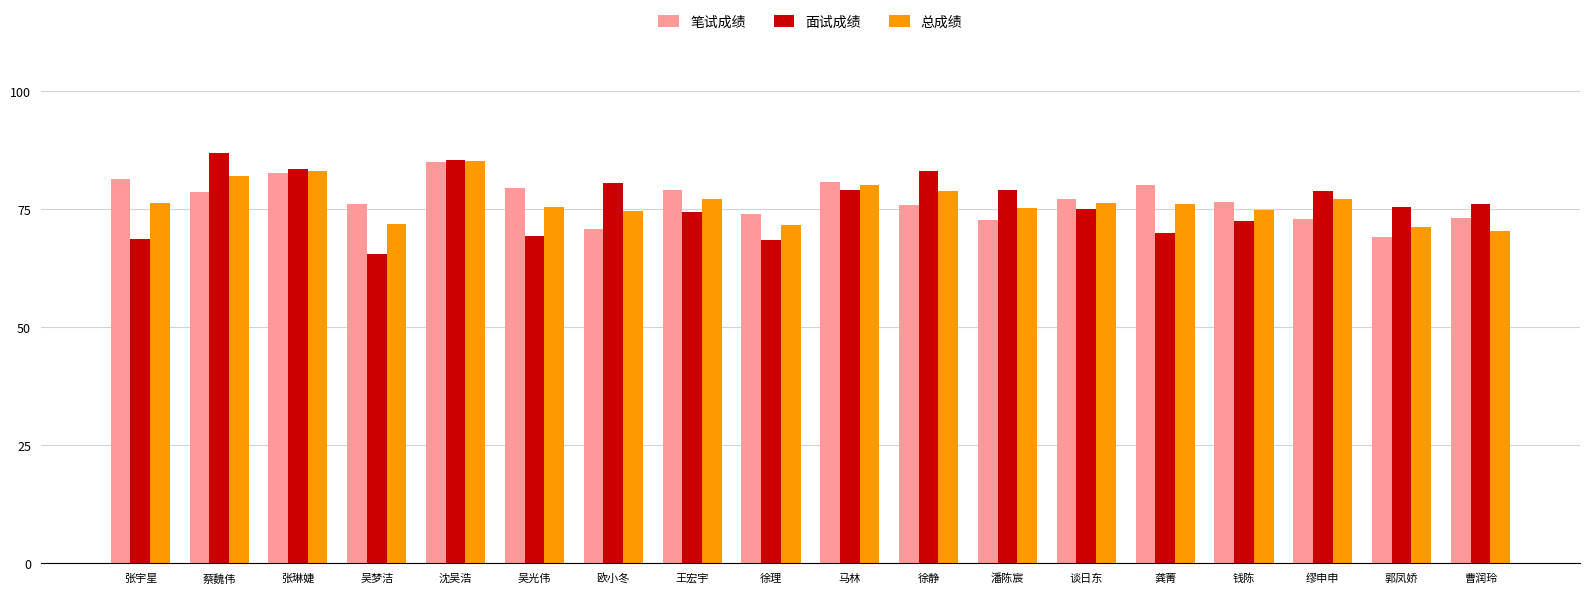

What is the lowest value of the 笔试成绩 series?

69.2